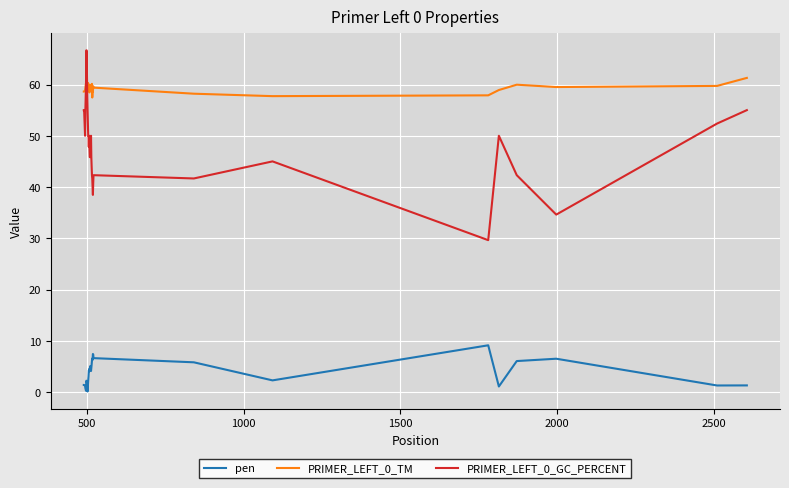

True or false: pen and PRIMER_LEFT_0_TM cross at least once.

False